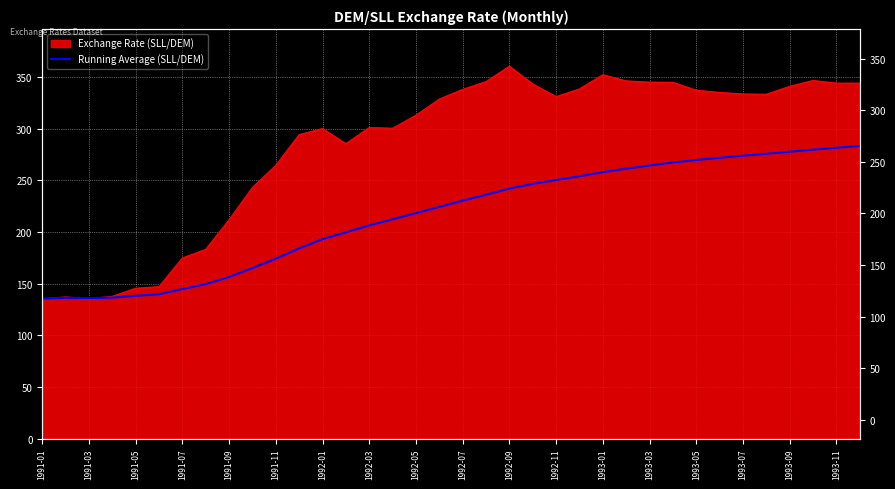

What is the smallest value displayed?

135.5